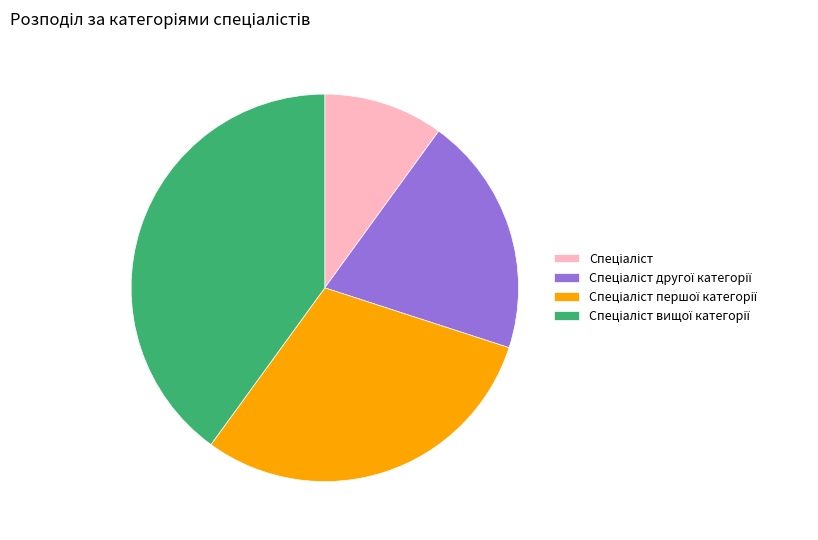

Is there any slice that represents more than half of the pie?

No